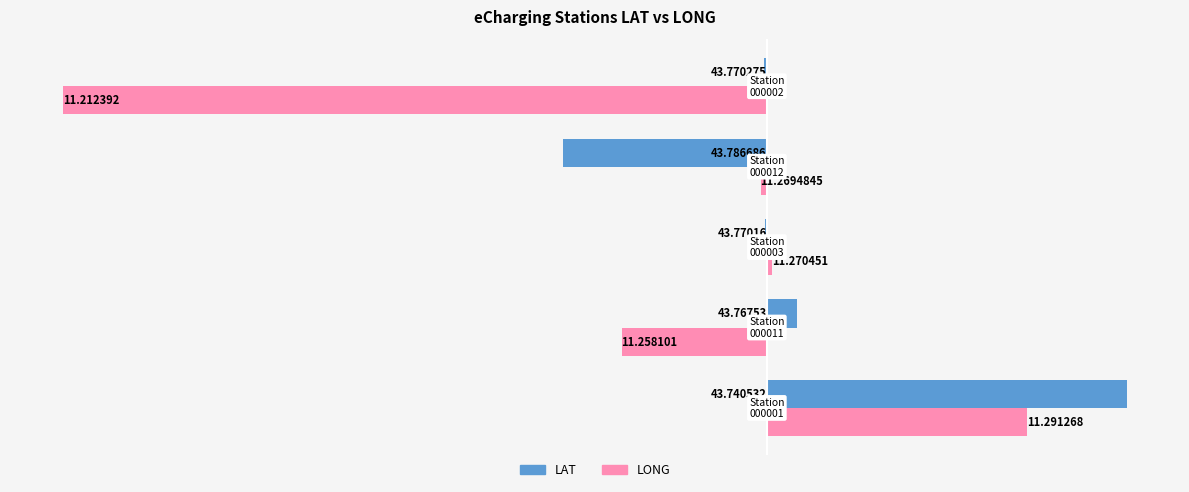

What are all the series names shown in the legend?

LAT, LONG